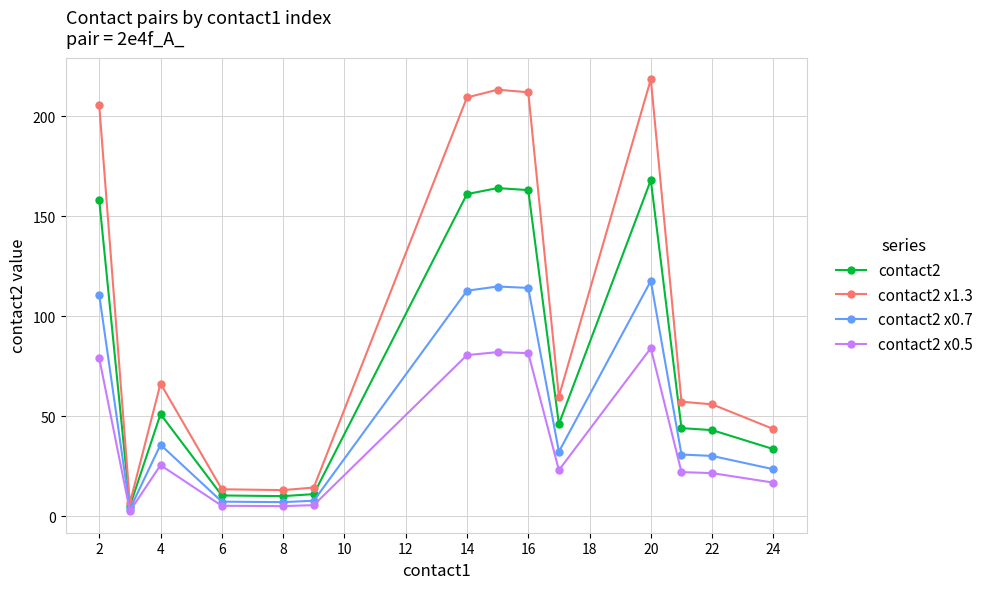

What is the maximum value shown in the chart?

218.4